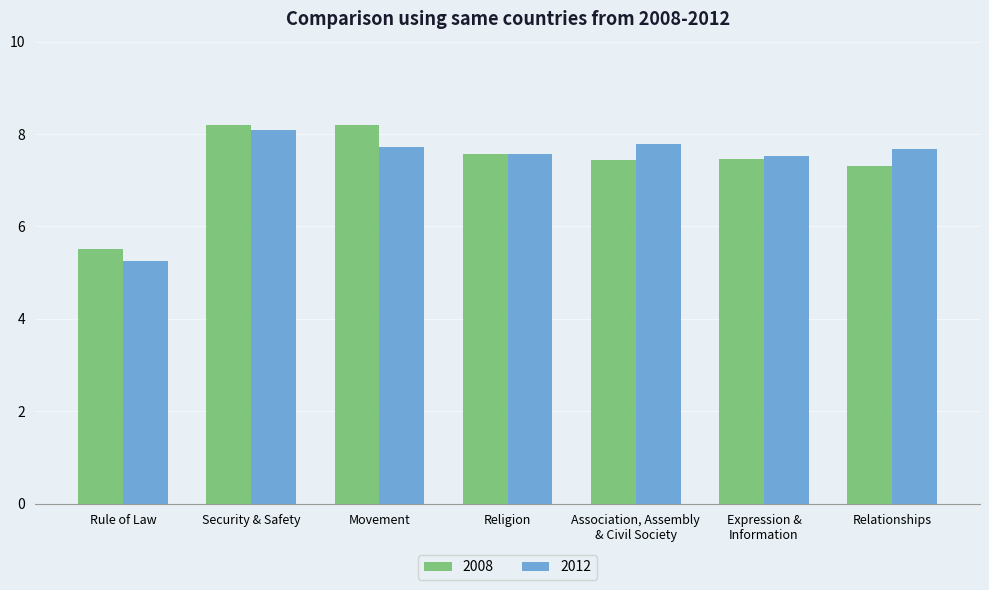

What is the highest value of the 2008 series?

8.2